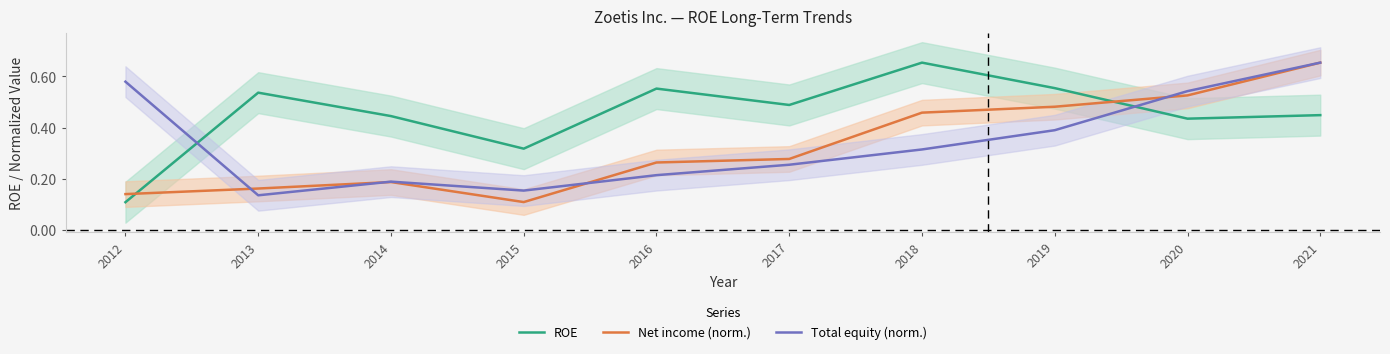

What is the difference between the highest and lowest values at 2020?

0.1